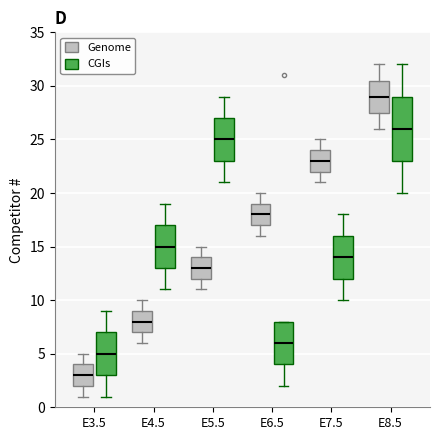

Where is the lower edge of the box for E8.5 (CGIs) on the y-axis? The values are not printed on the chart, so give them approximately, as read against the axis.

23.0